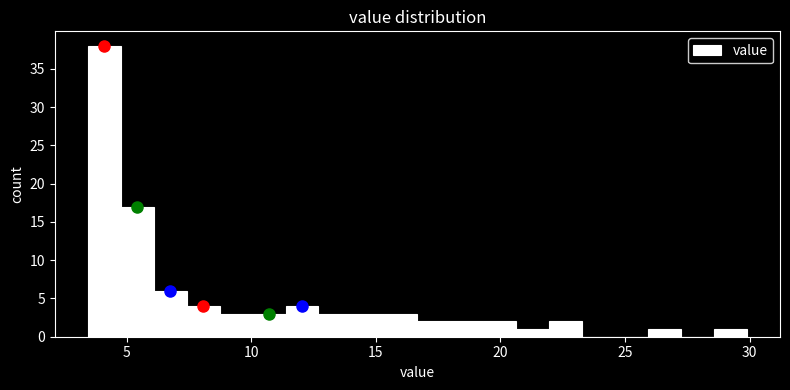

Read against the x-axis, roughly where is the centre of the tallest bar?

4.0